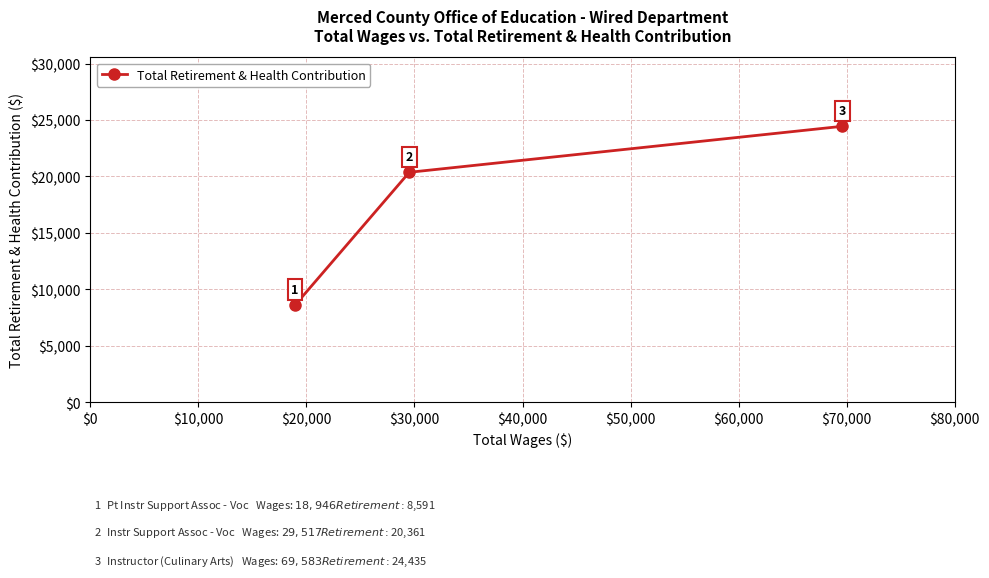

What is the maximum value shown in the chart?

24435